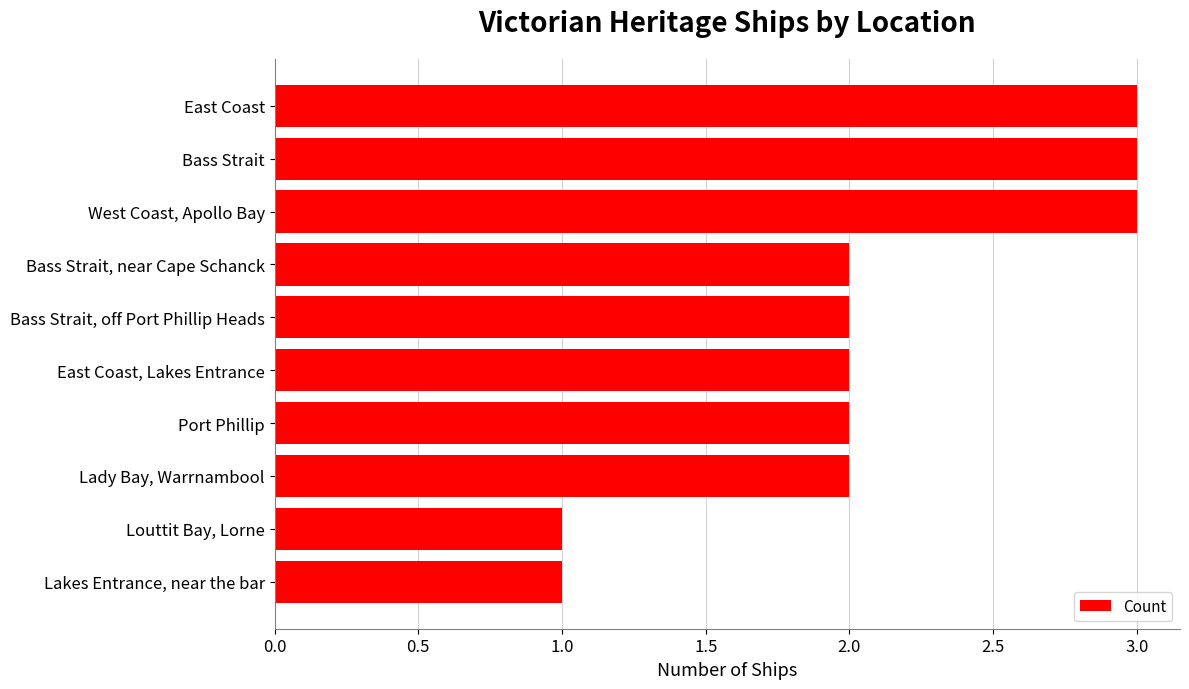

Which has a higher value, West Coast, Apollo Bay or East Coast, Lakes Entrance?

West Coast, Apollo Bay